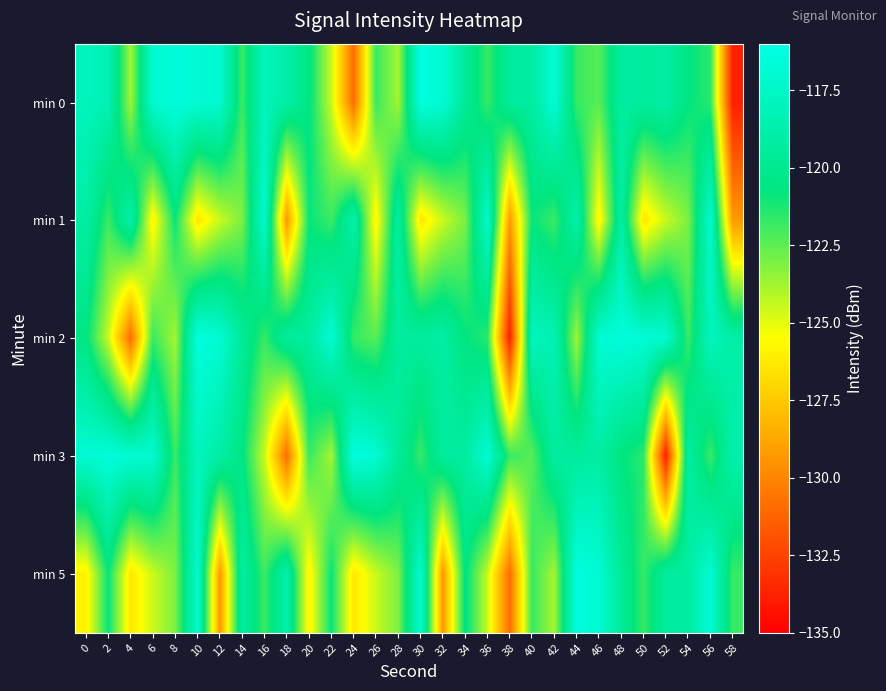

At 38, list the series in order from largest to smallest.

min 0, min 3, min 1, min 5, min 2